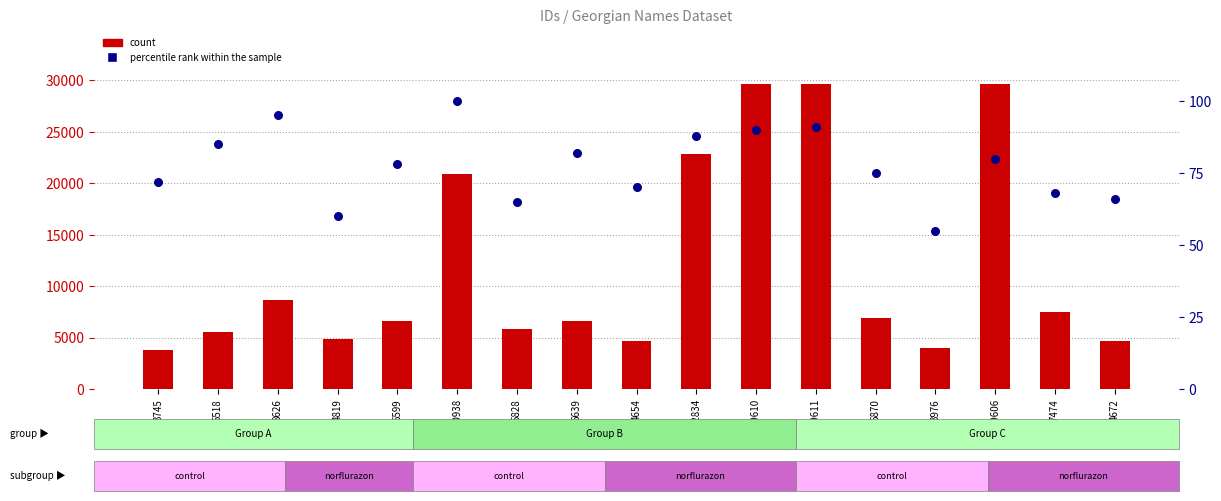

What are all the series names shown in the legend?

count, percentile rank within the sample